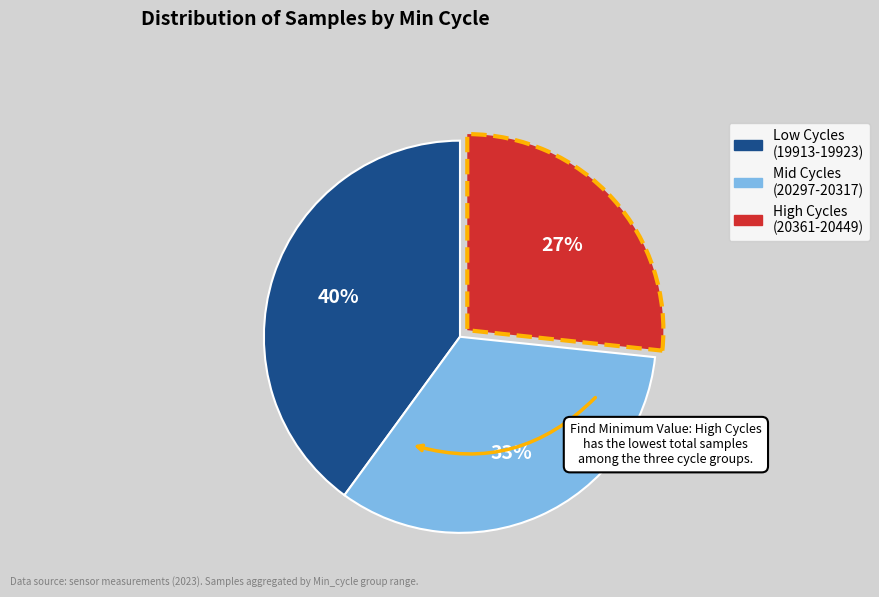

To the nearest percent, what is the average slice percentage?

33%